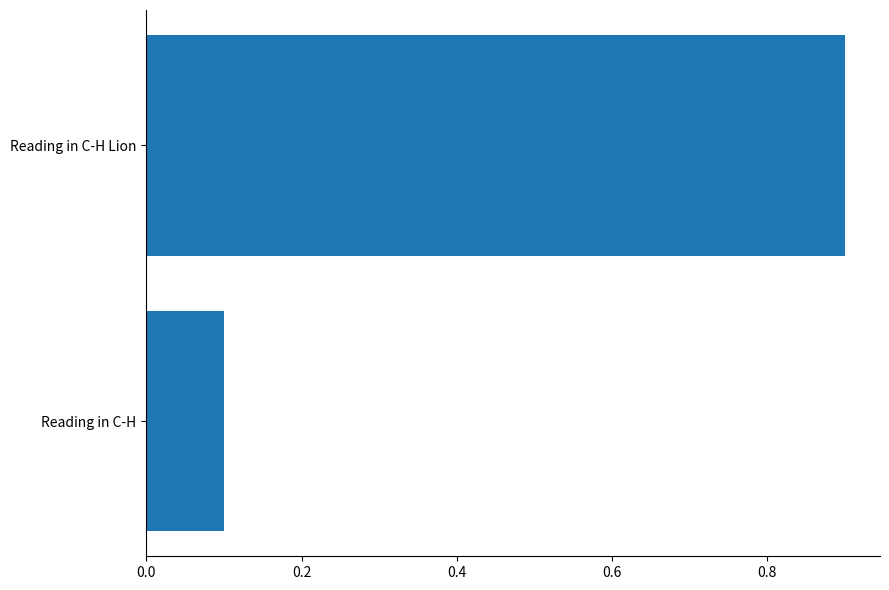

What is the average value?

0.5